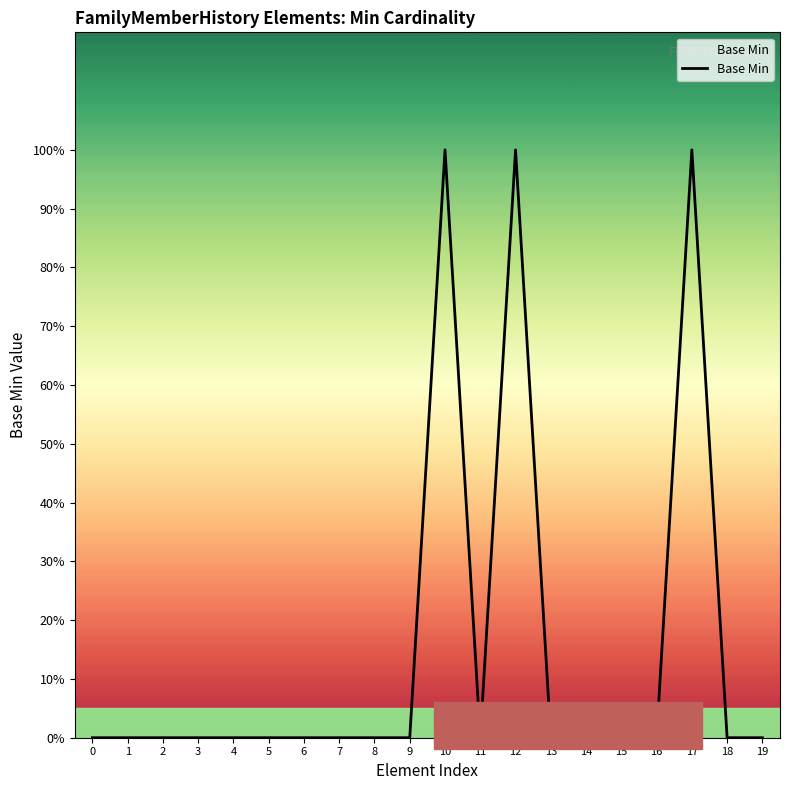

How many values are between 0 and 1?

20